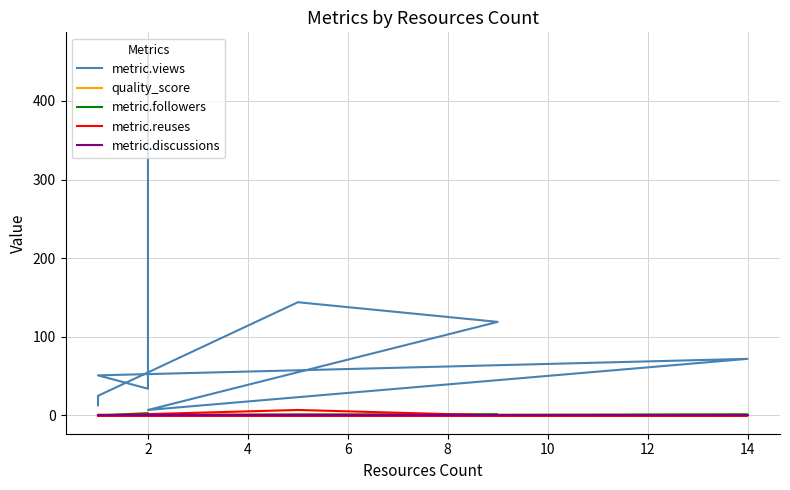

After their last crossing, which series has the higher values: quality_score or metric.followers?

quality_score